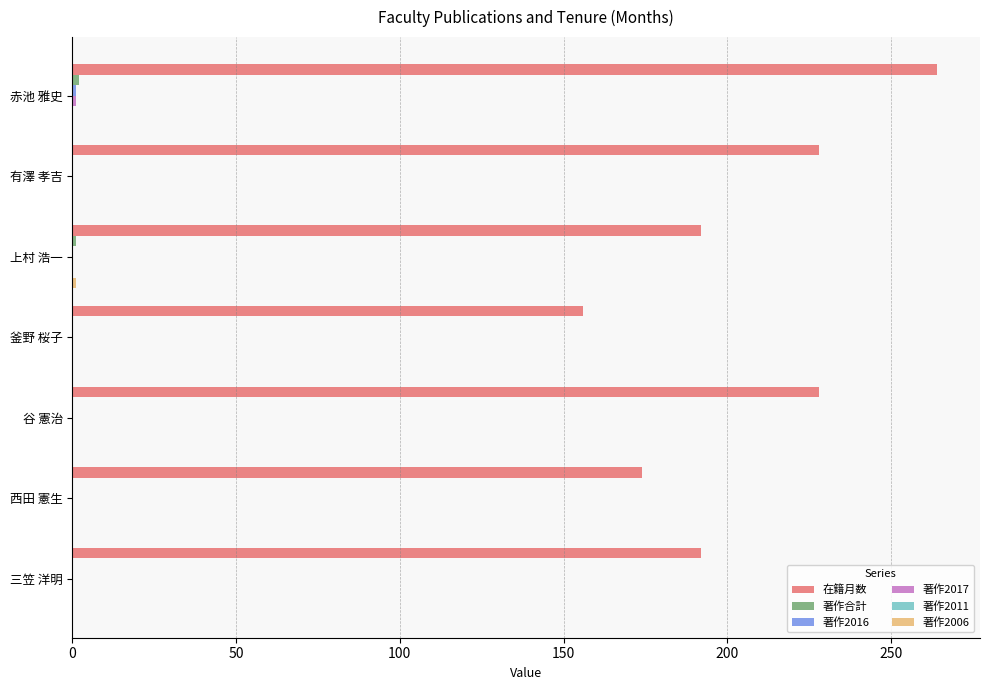

The value of 在籍月数 at 三笠 洋明 is 192. True or false?

True